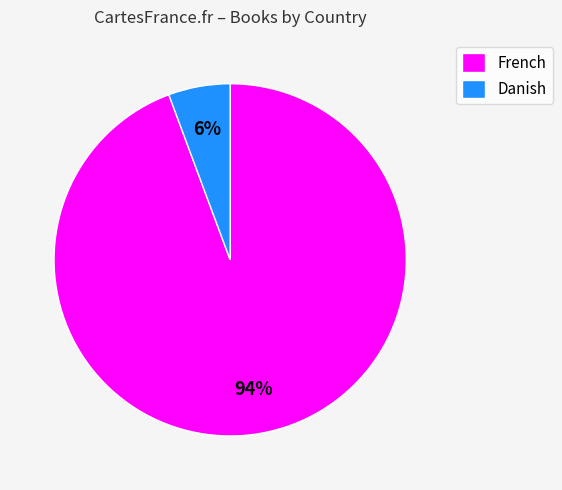

Which category accounts for the majority?

French